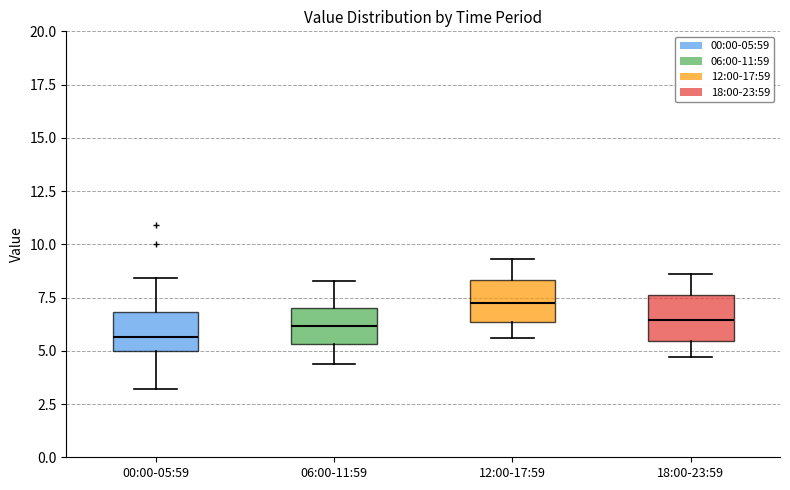

Reading left to right, read every box against the y-axis: the position of its median line, the range the box covers, and the ends of its whiskers. The values are not printed on the chart, so give them approximately, as read against the axis.

00:00-05:59: median 5.5, box 5.0 to 7.0, whiskers 3.0 to 8.5
06:00-11:59: median 6.0, box 5.5 to 7.0, whiskers 4.5 to 8.5
12:00-17:59: median 7.5, box 6.5 to 8.5, whiskers 5.5 to 9.5
18:00-23:59: median 6.5, box 5.5 to 7.5, whiskers 4.5 to 8.5